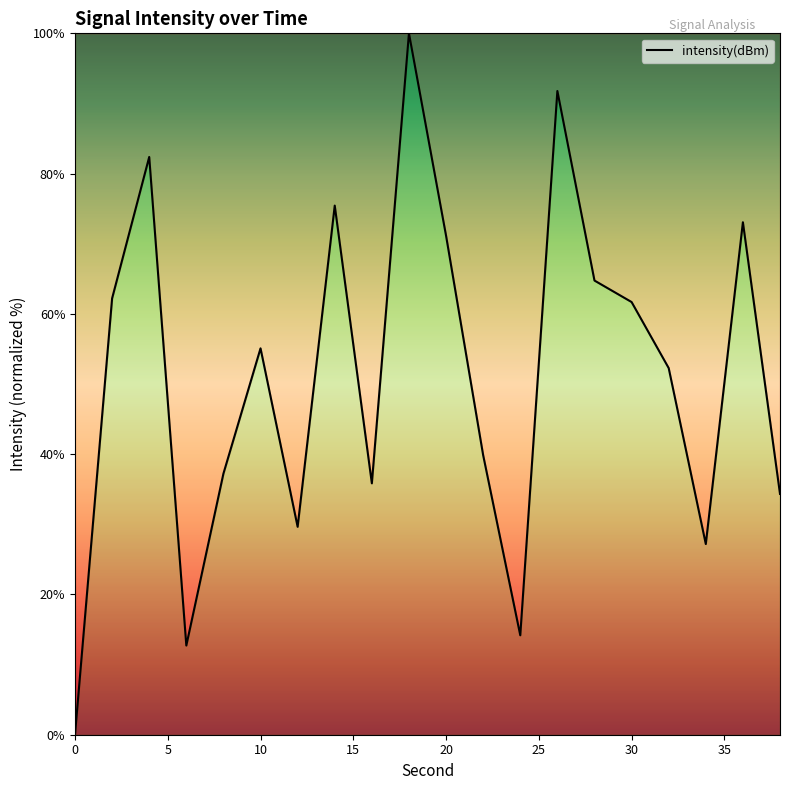

What is the sum of all values?

1020.8